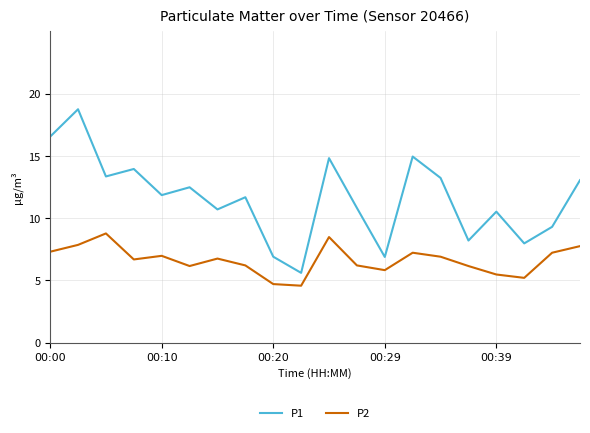

Rank the series by their average value, from highest to lowest.

P1, P2